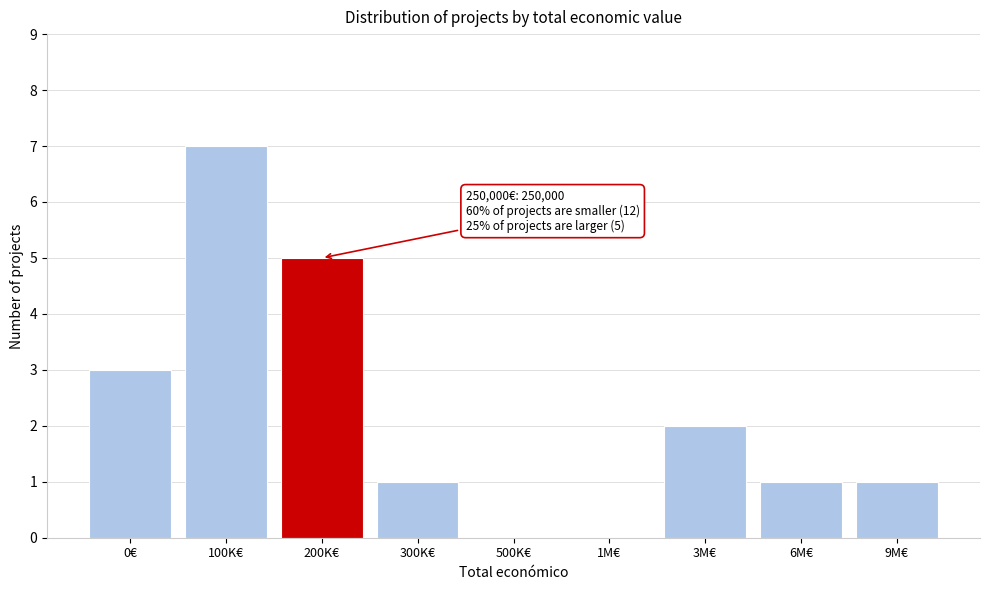

Reading left to right, extract all data points from this chart.

0€=3	100K€=7	200K€=5	300K€=1	500K€=0	1M€=0	3M€=2	6M€=1	9M€=1